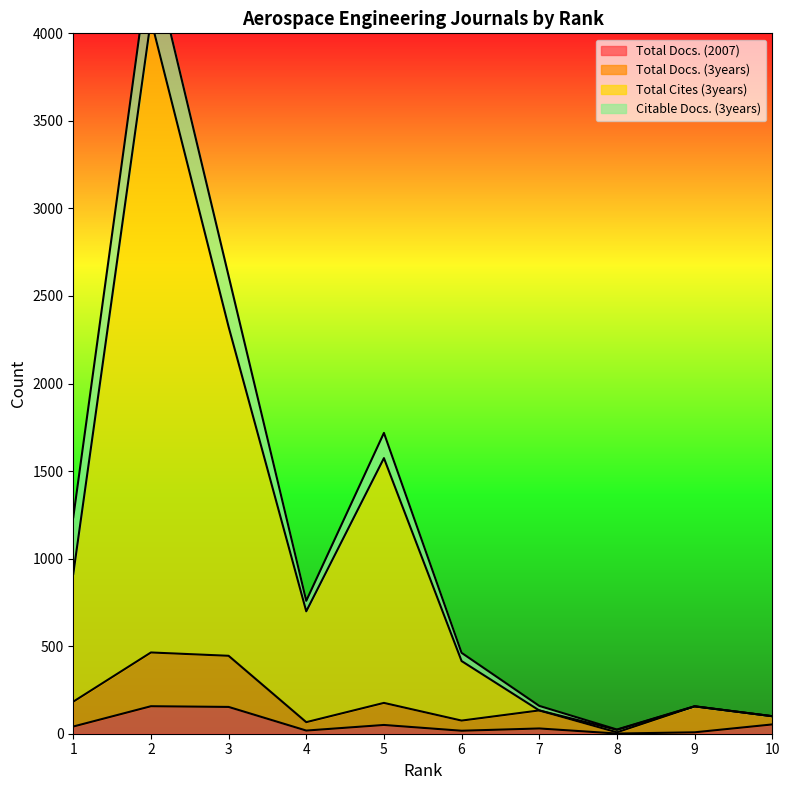

How many interior local valleys does the Total Docs. (3years) series have?

3